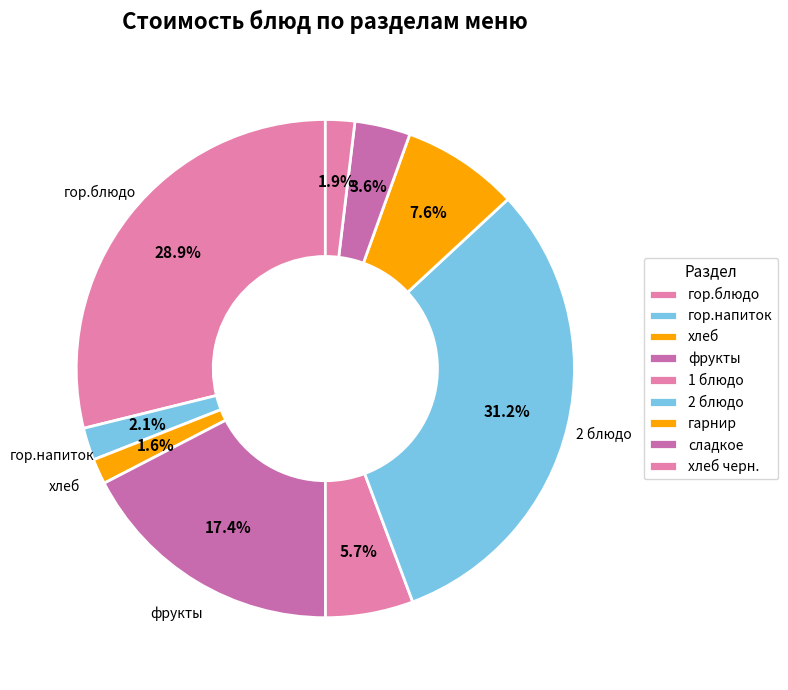

What percentage is NOT represented by гор.напиток?

97.9%